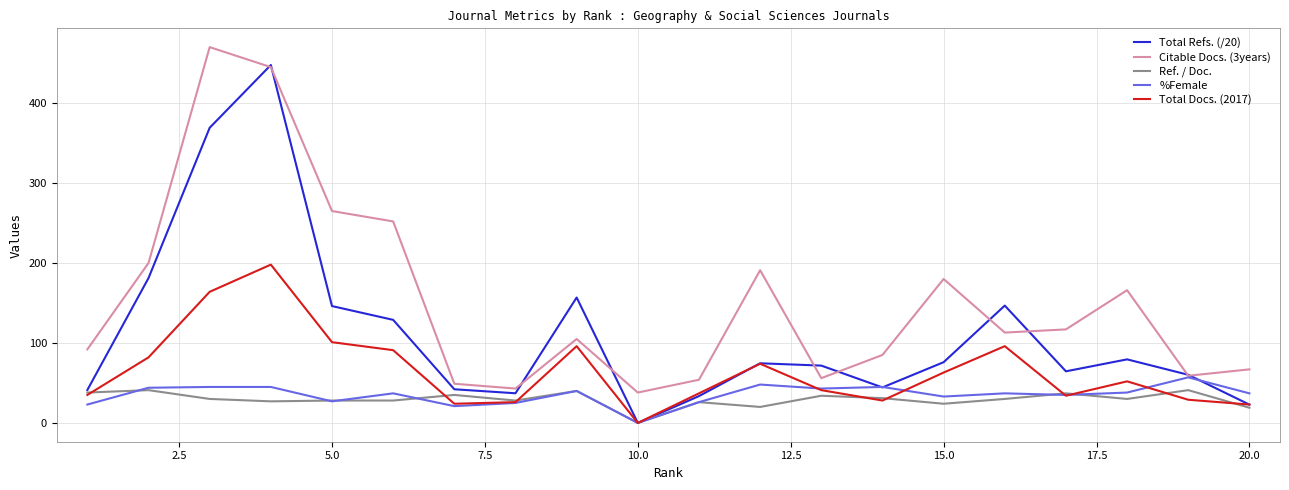

In Citable Docs. (3years), how many points are higher than both neighbors (excluding endpoints)?

5